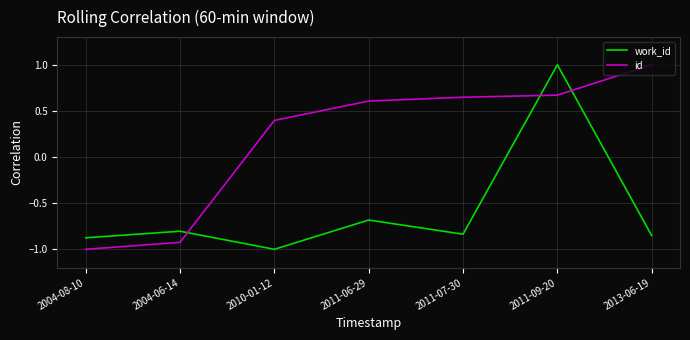

What is the spread (max minus min) of values at 2011-09-20?

0.3